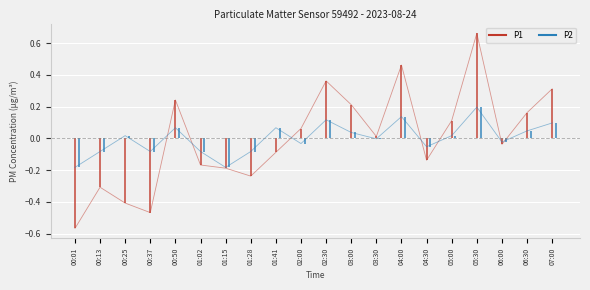

What is the value of the P2 point at the 5th from the left?

0.1